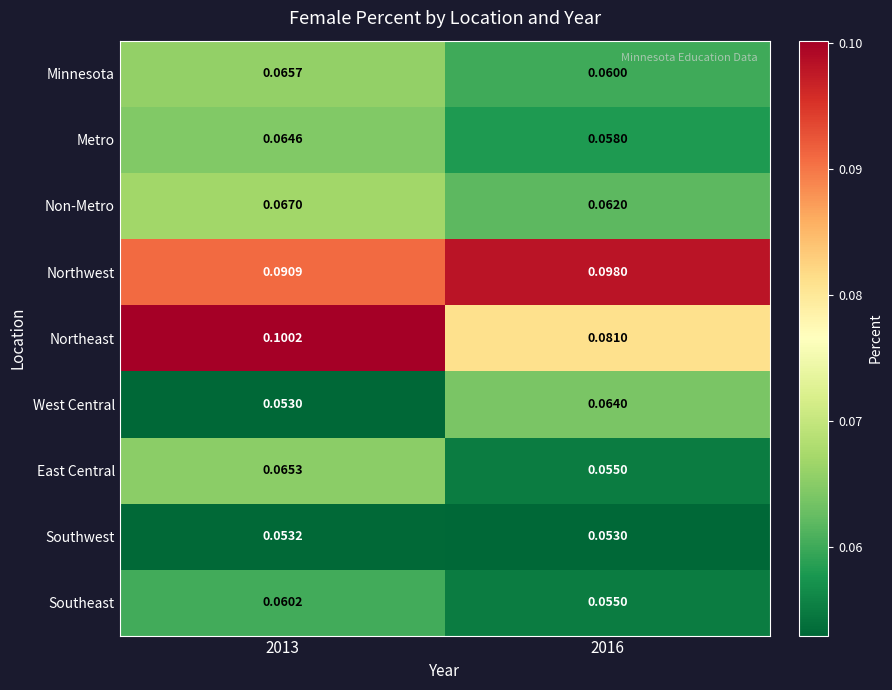

Which series has the largest range (max minus min)?

Northeast